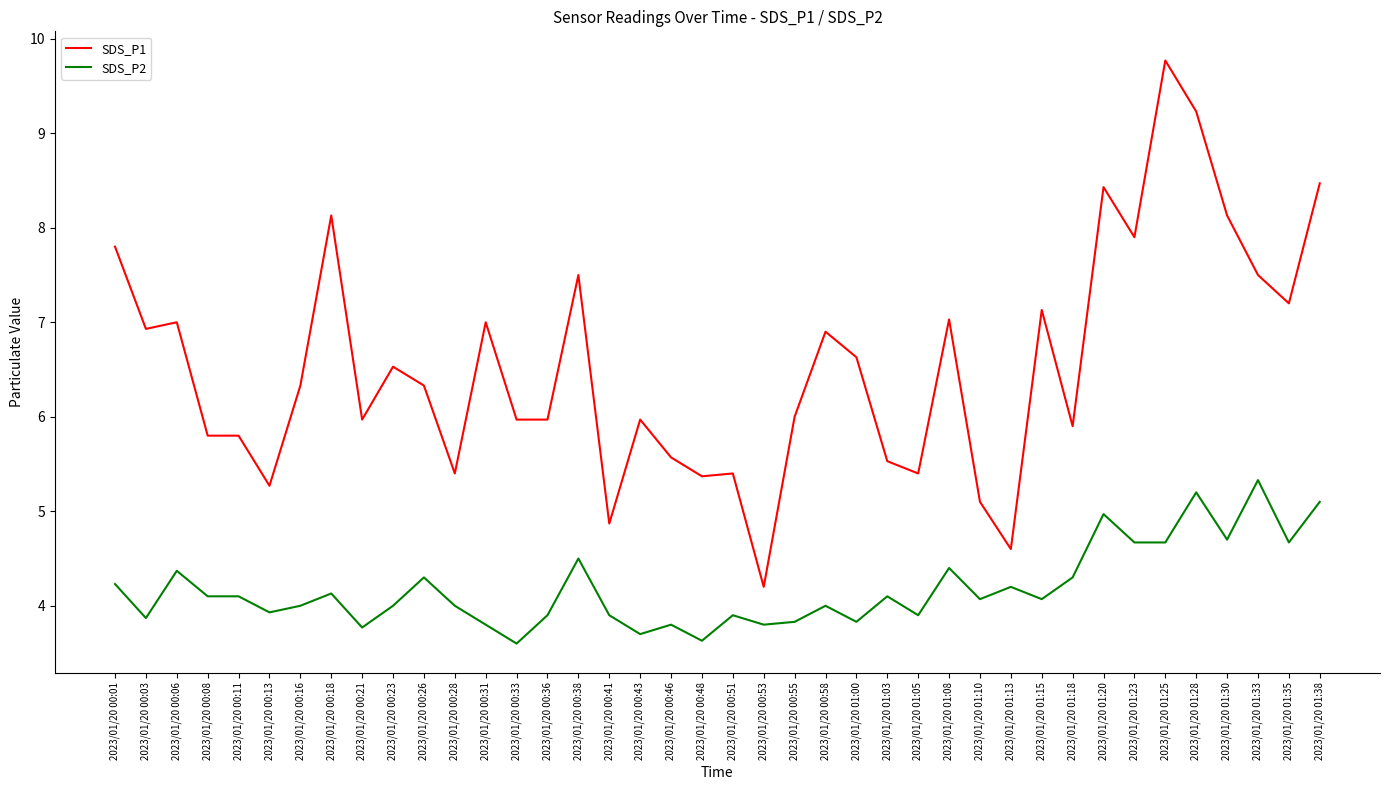

What is the sum of all SDS_P1 values?

262.0